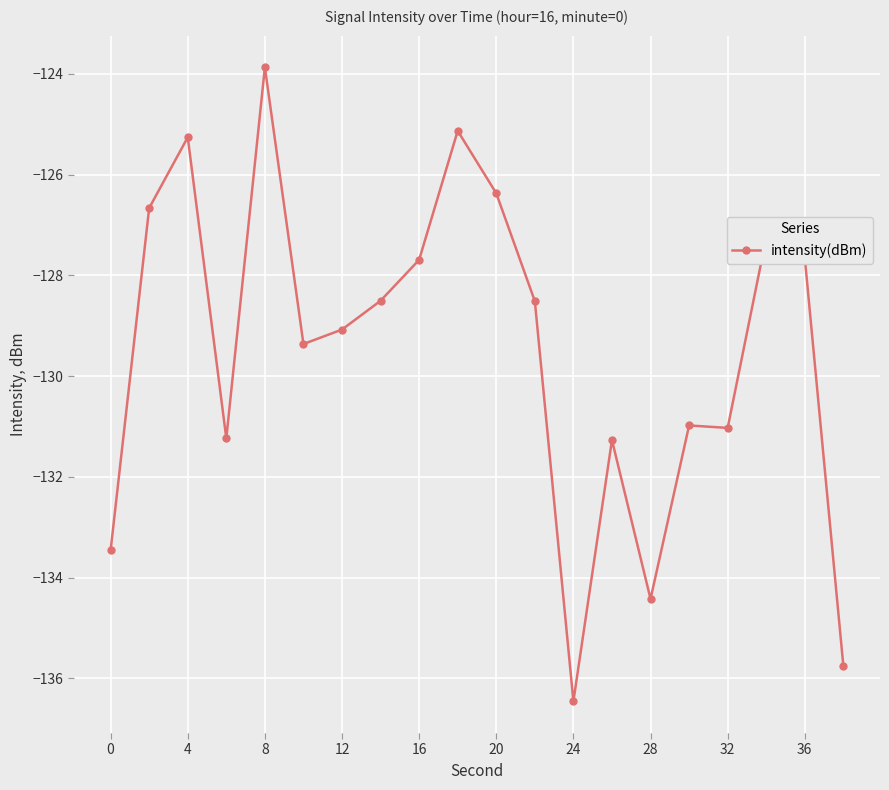

What is the sum of all values?

-2590.0